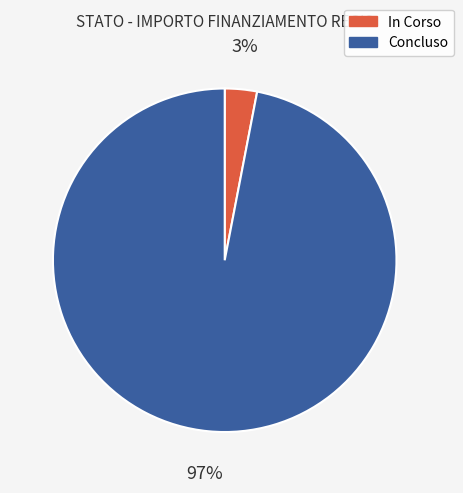

What percentage is the In Corso slice, to the nearest percent?

3%